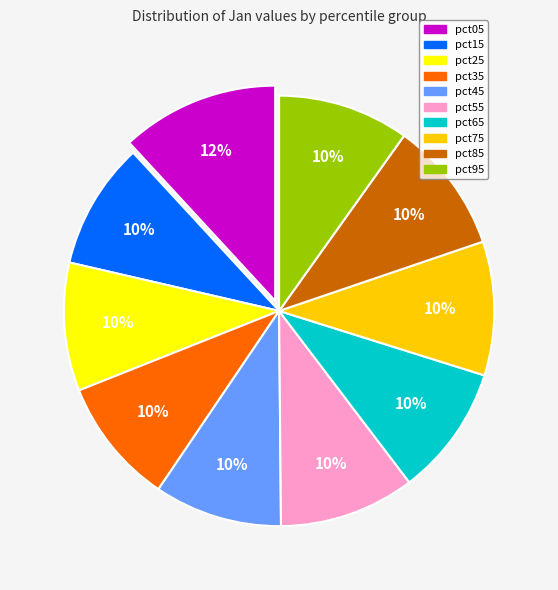

To the nearest percent, what is the difference between the largest and smallest slice percentages?

2%